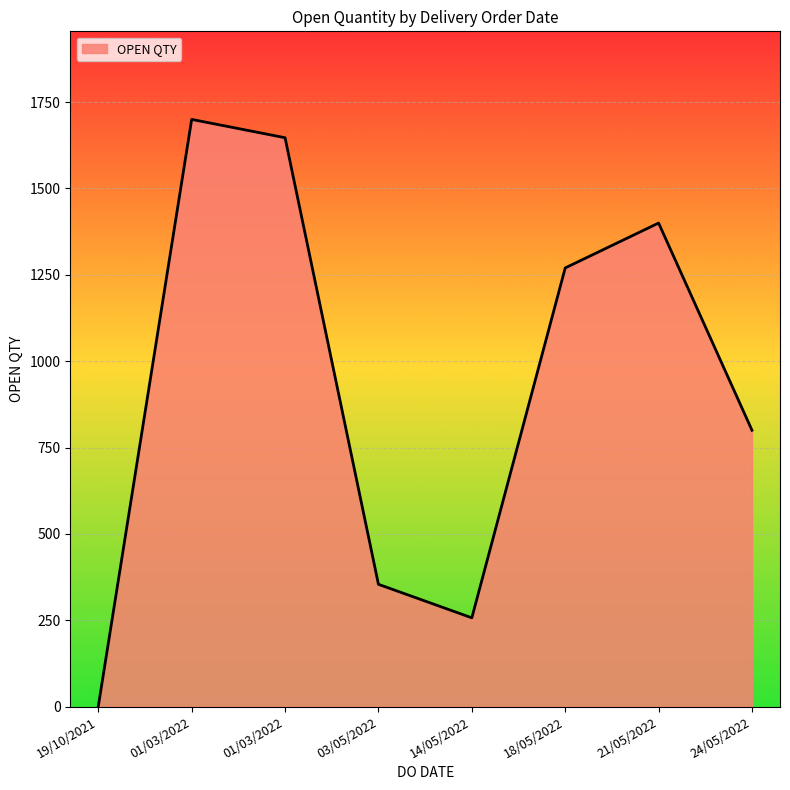

Does the chart have visible grid lines?

Yes